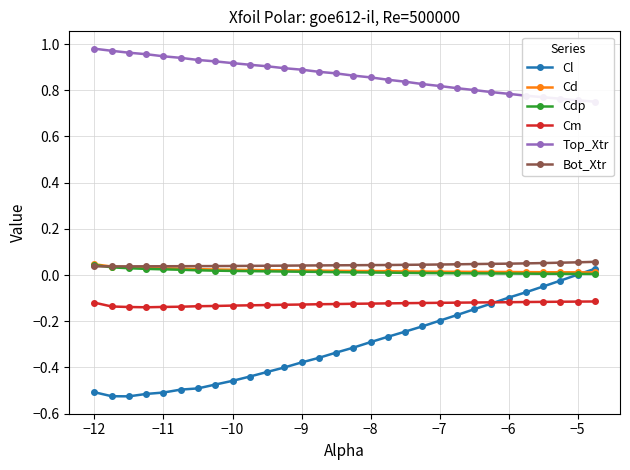

The Cm series shows -0.2 at −7. True or false?

False